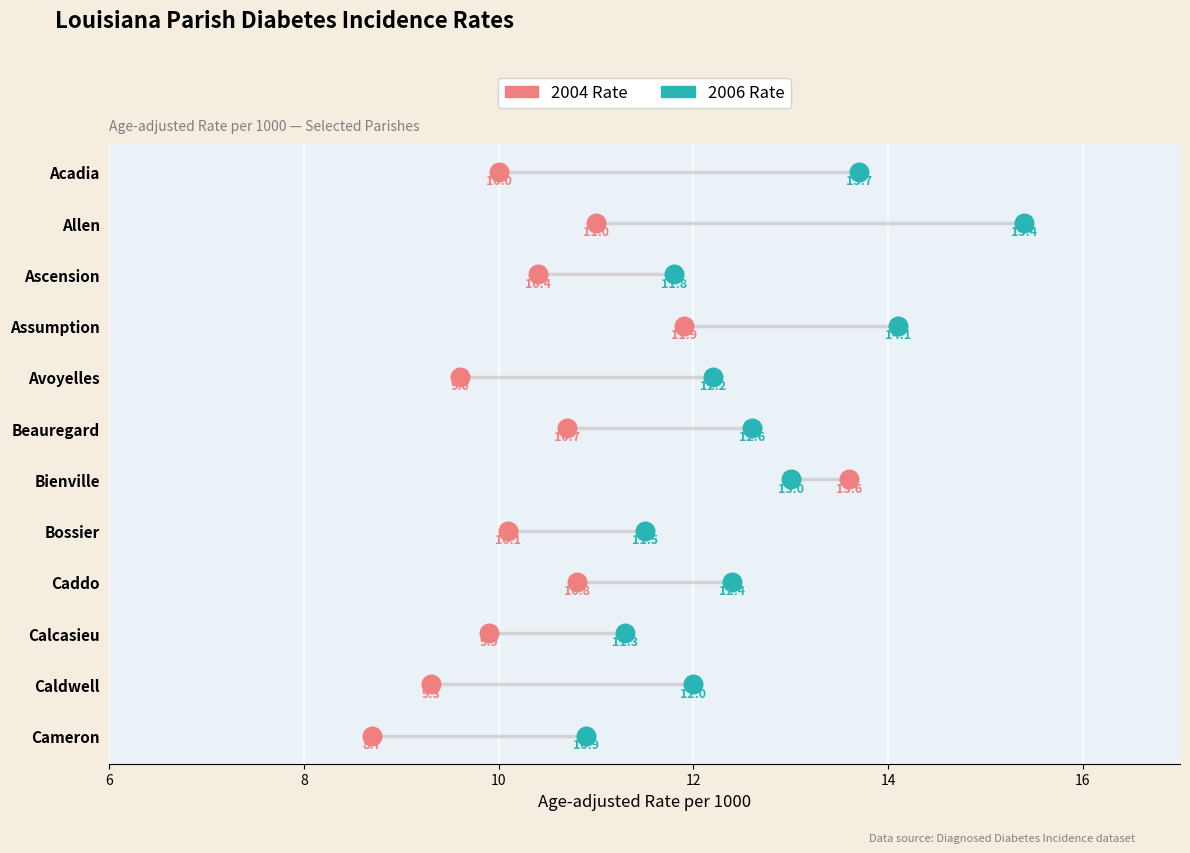

What are all the series names shown in the legend?

2004 Rate, 2006 Rate